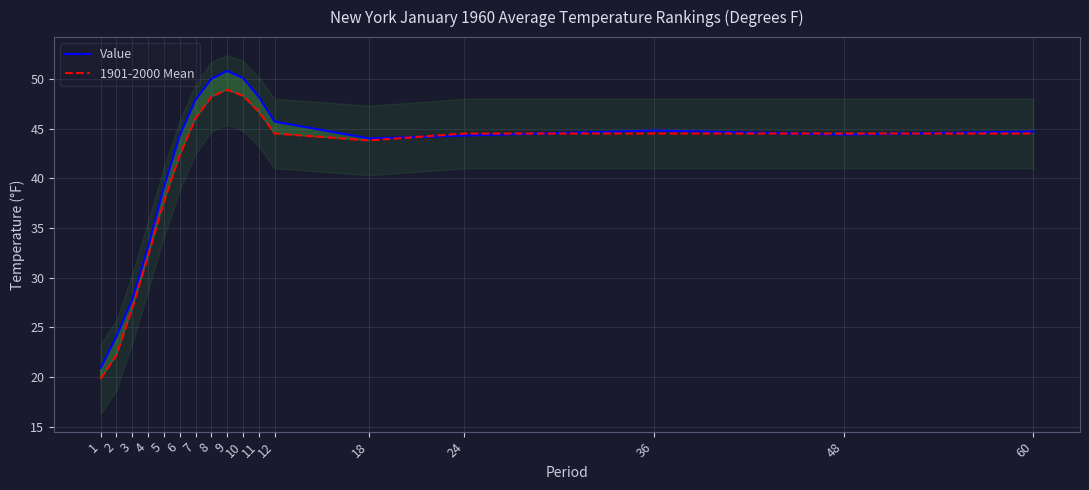

Is it true that Value equals 50.0 at 8?

True